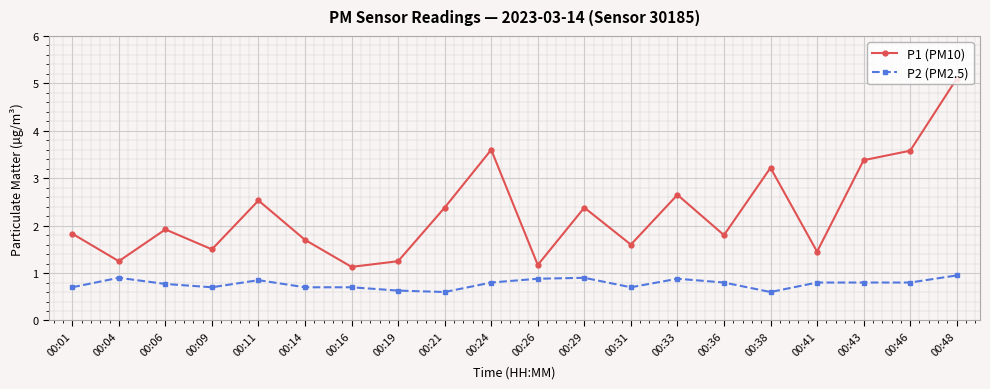

What is the greatest value displayed?

5.1